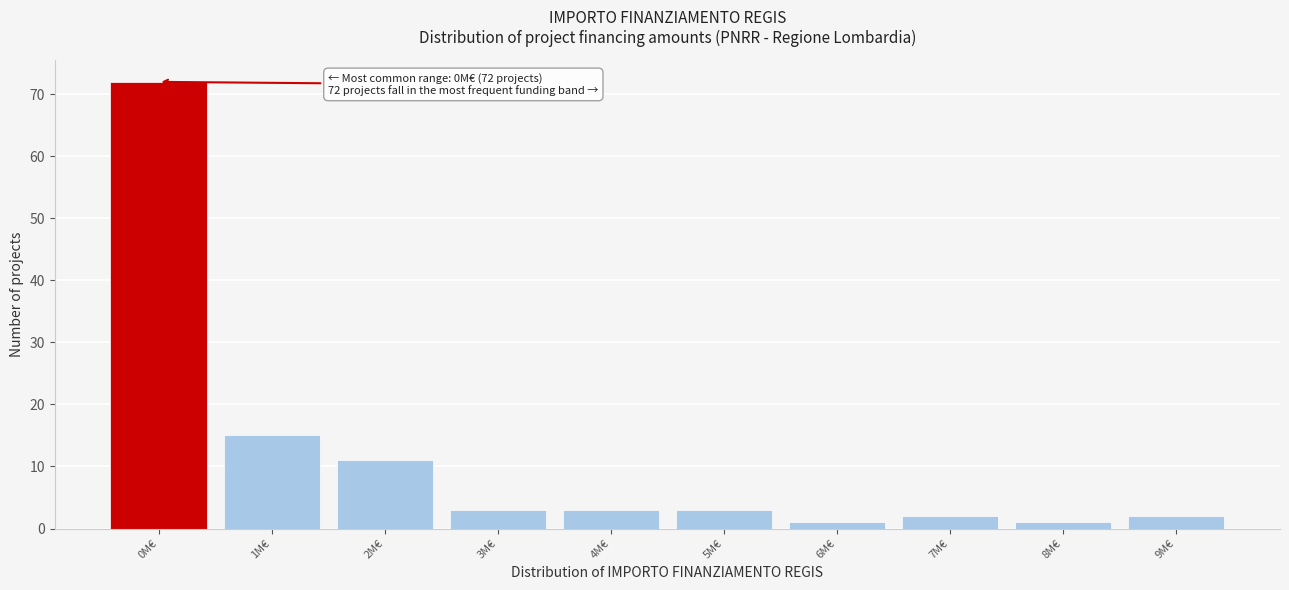

Reading right to left, extract all data points from this chart.

2	1	2	1	3	3	3	11	15	72